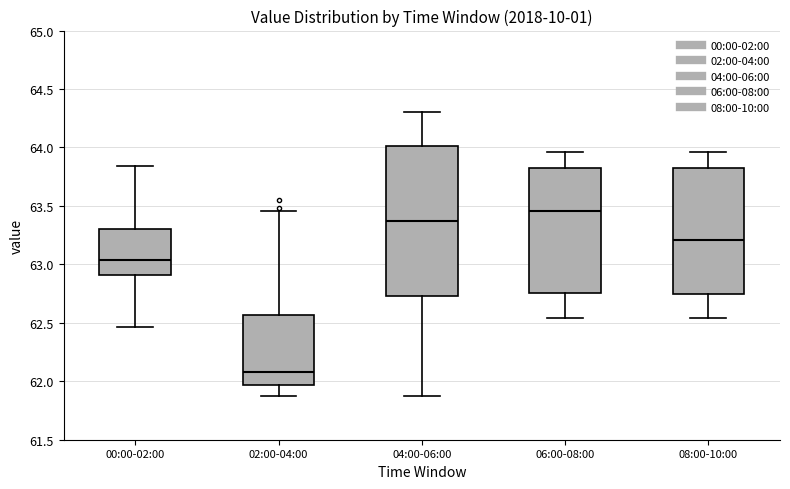

Which box is the tallest, from its lower edge to its upper edge?

04:00-06:00